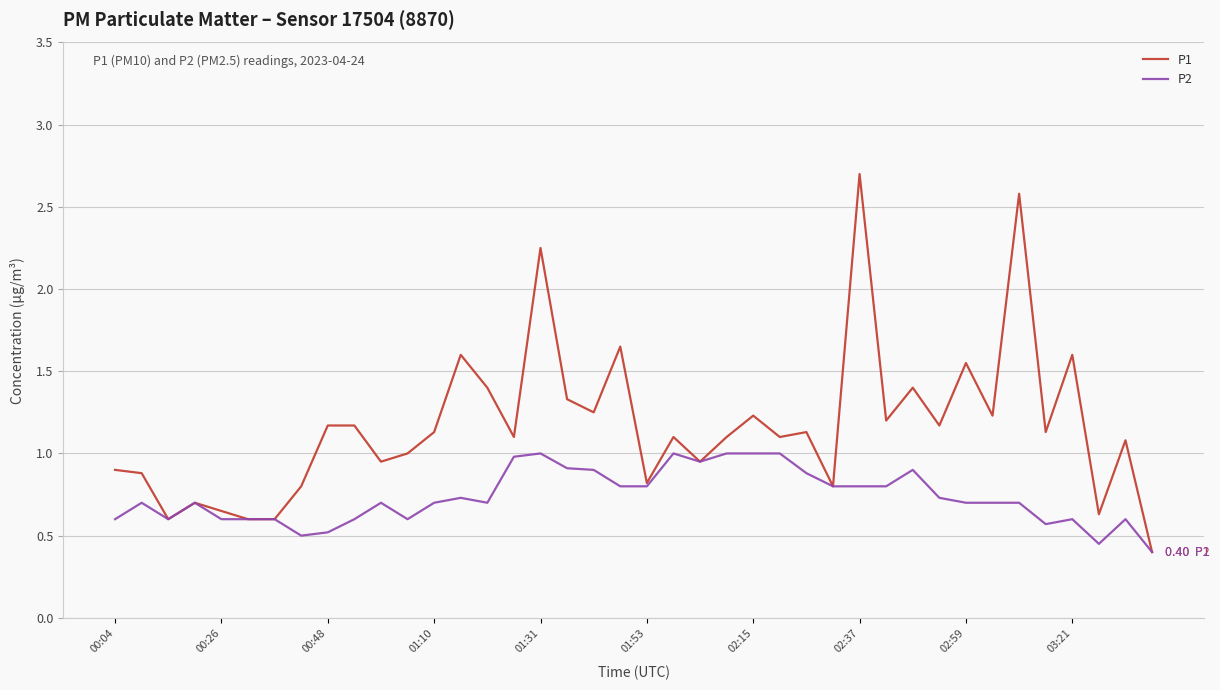

Rank the series by their average value, from highest to lowest.

P1, P2